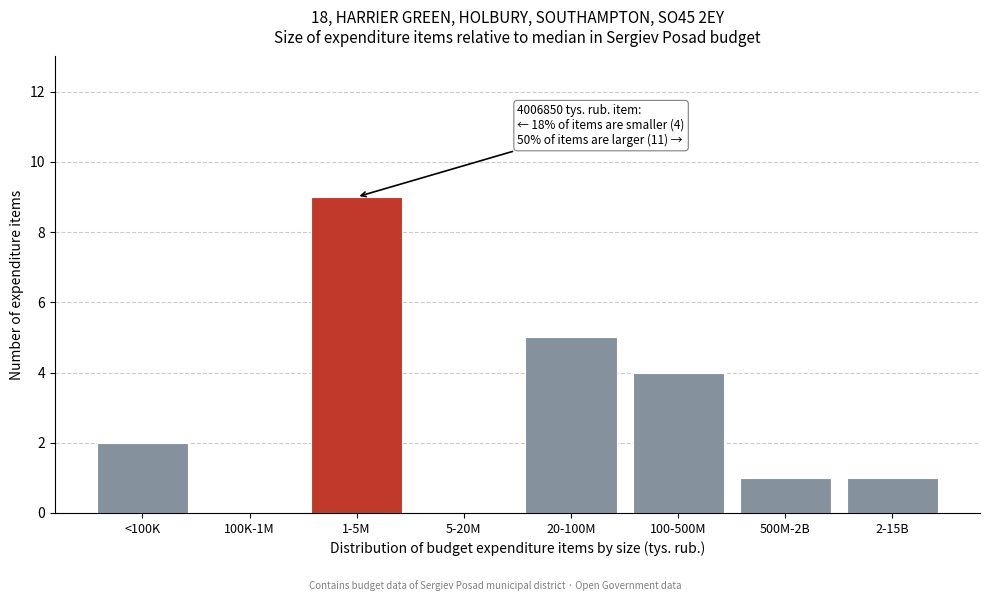

Reading left to right, what are all the values shown in this chart?

<100K=2	100K-1M=0	1-5M=9	5-20M=0	20-100M=5	100-500M=4	500M-2B=1	2-15B=1